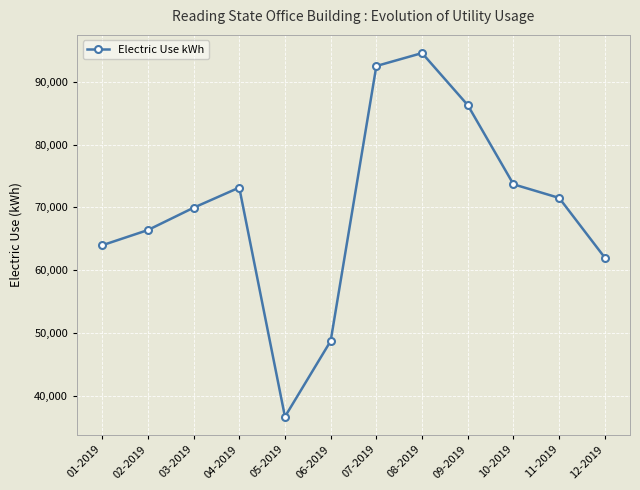

What is the smallest value displayed?

36629